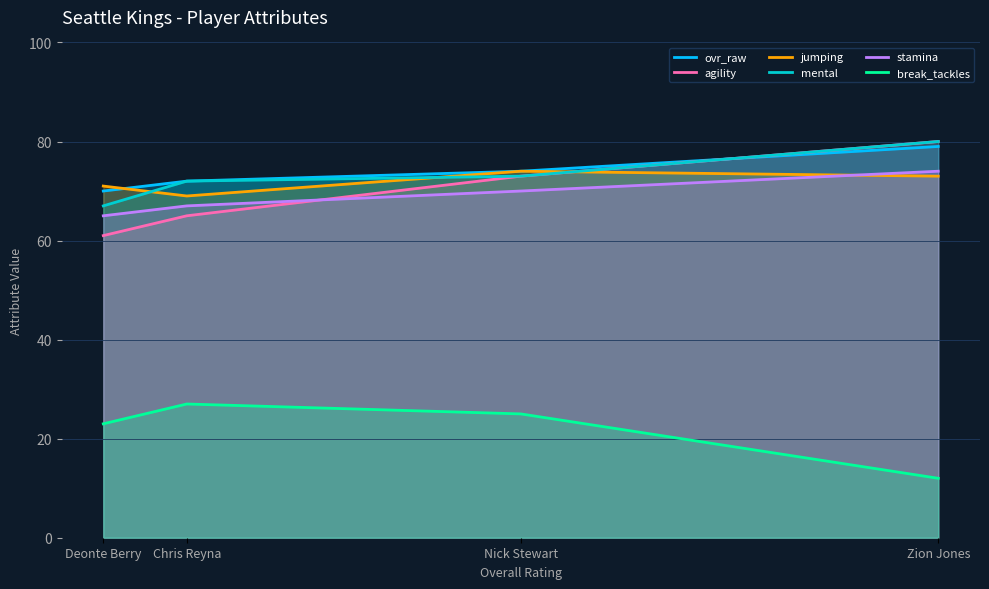

True or false: ovr_raw and mental intersect in this chart.

True